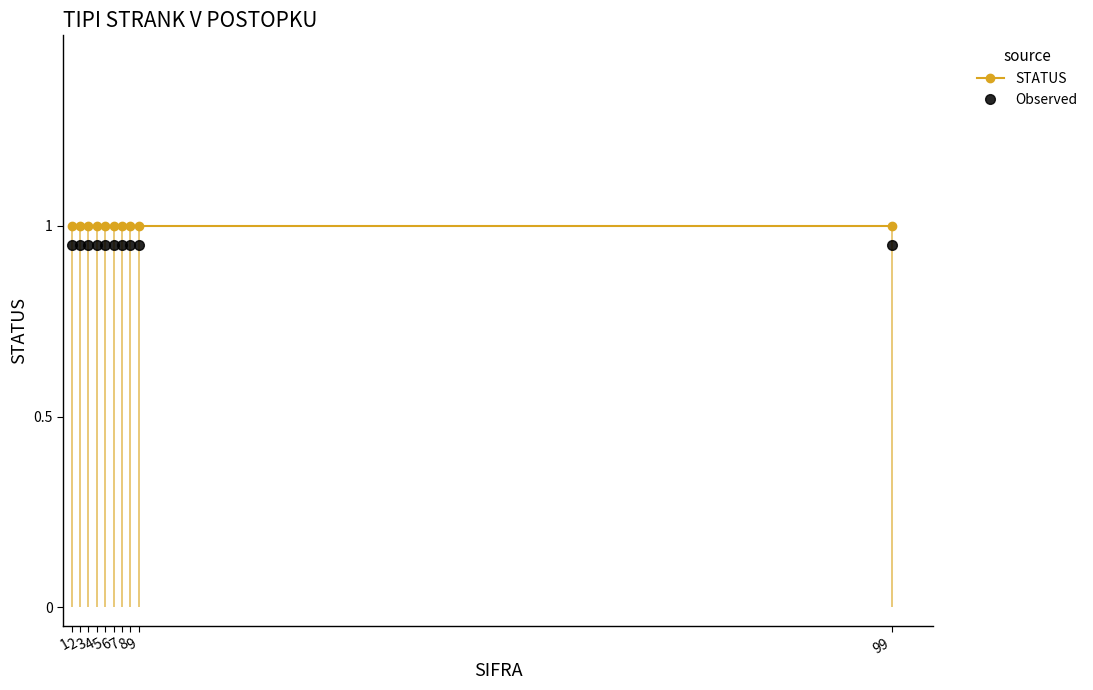

At which category is the sum across all series the highest?

1